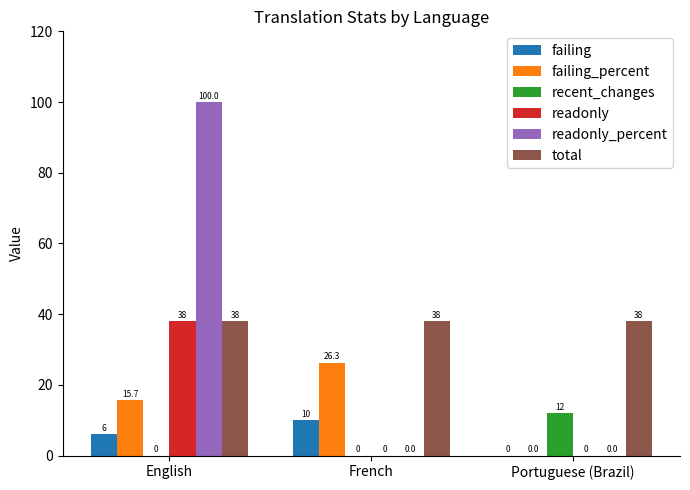

How many failing values are between 0 and 10?

3